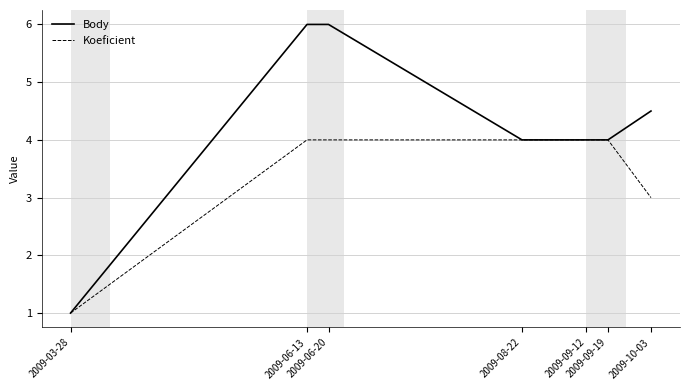

How many Body values are between 4 and 6?

6